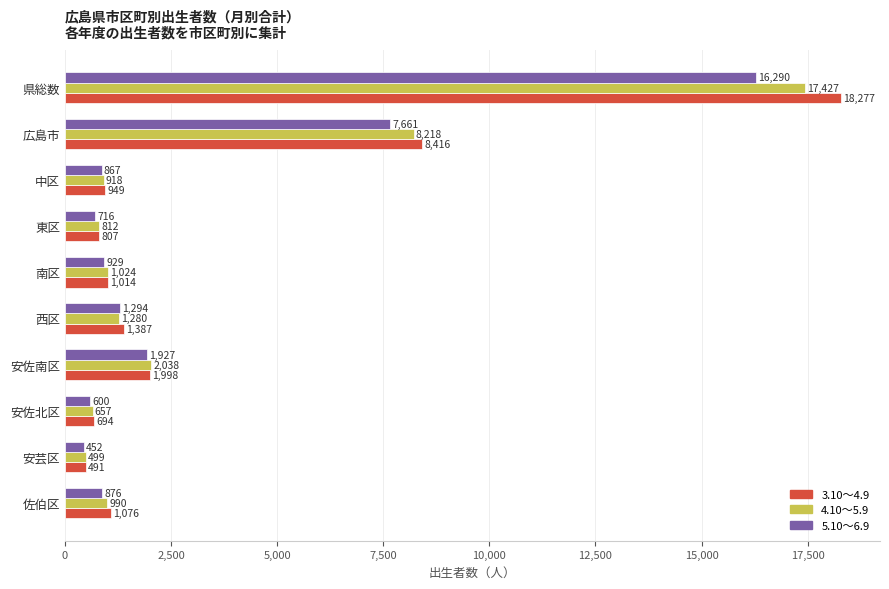

What is the difference between the second highest and second lowest values in the 3.10～4.9 series?

7722